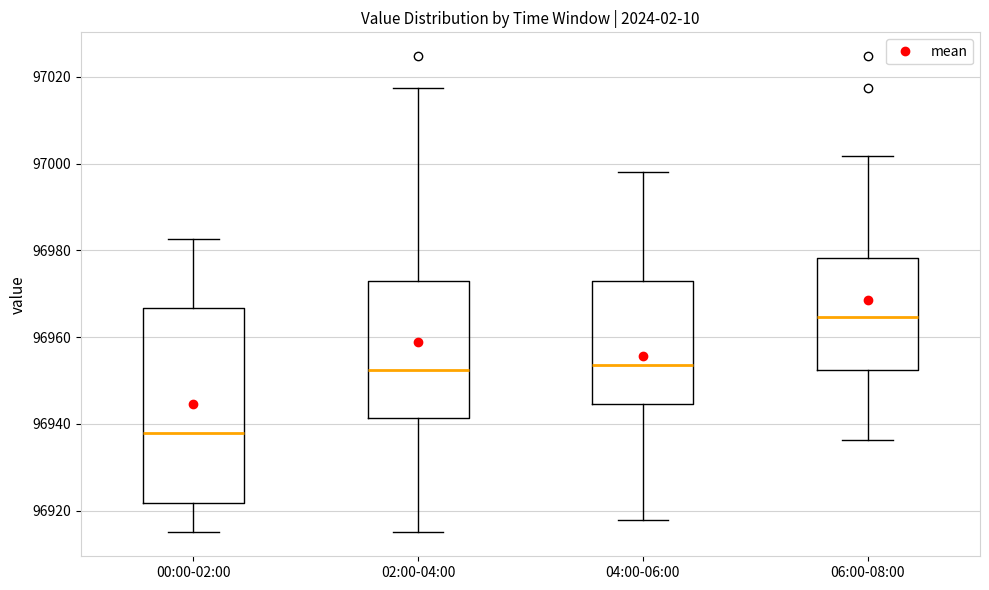

Where does the lower whisker of the box for 06:00-08:00 end on the y-axis? The values are not printed on the chart, so give them approximately, as read against the axis.

96936